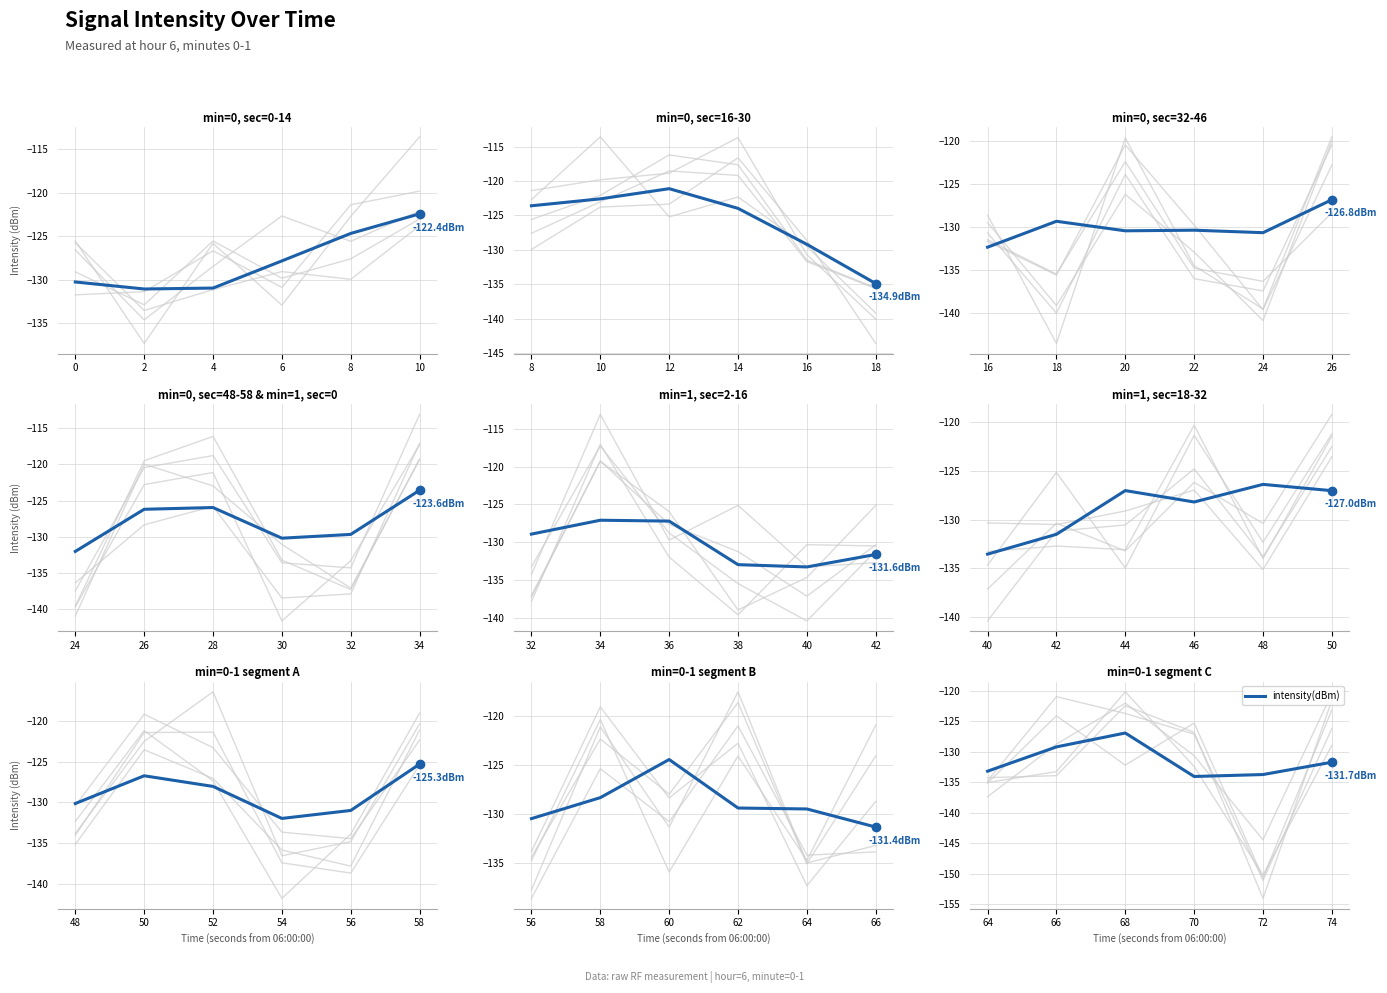

At which category does the chart reach its minimum across all series?

70